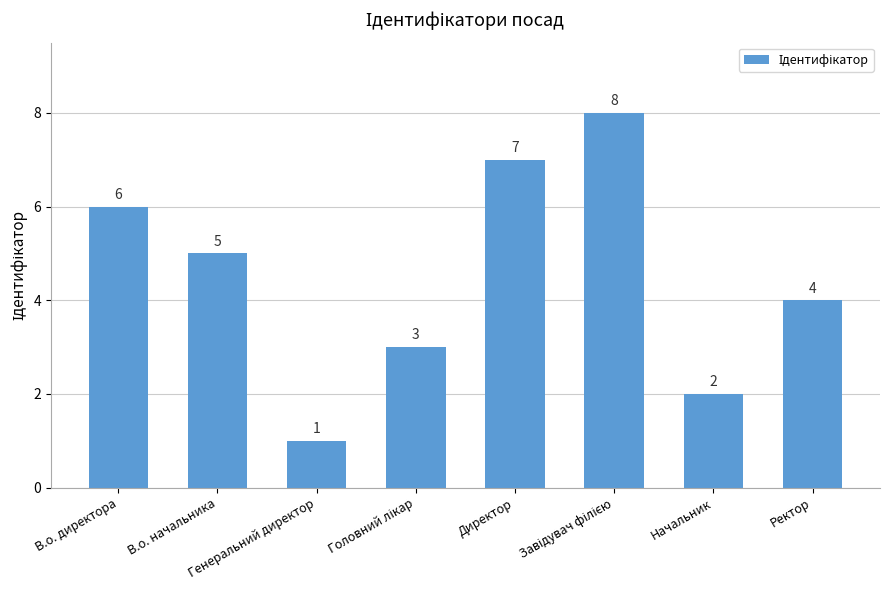

Count the values in the range 3 to 7.

5